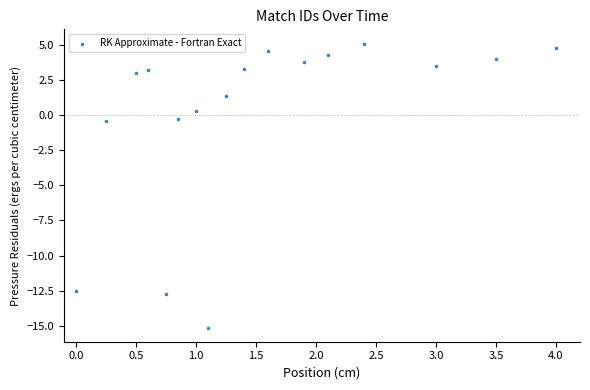

What is the range of X values (max minus min)?

4.0